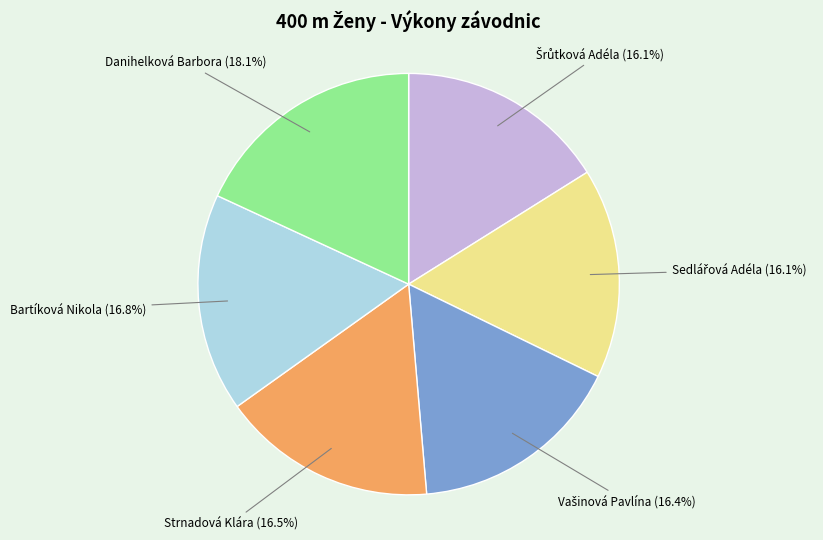

Is it true that Strnadová Klára is 5% of the pie?

False